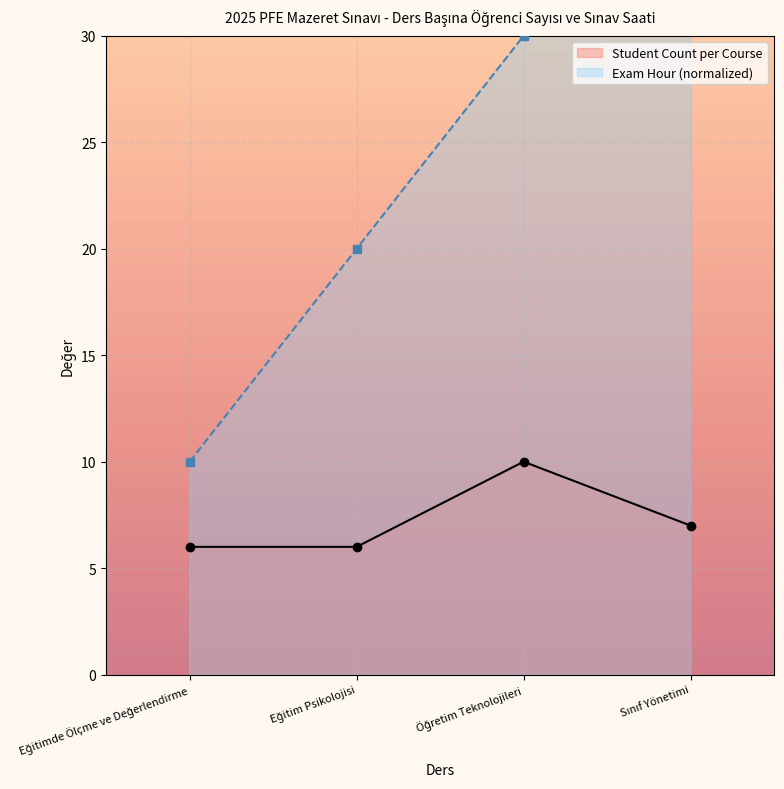

What is the sum of the Student Count per Course values at Sınıf Yönetimi and Eğitimde Ölçme ve Değerlendirme?

13